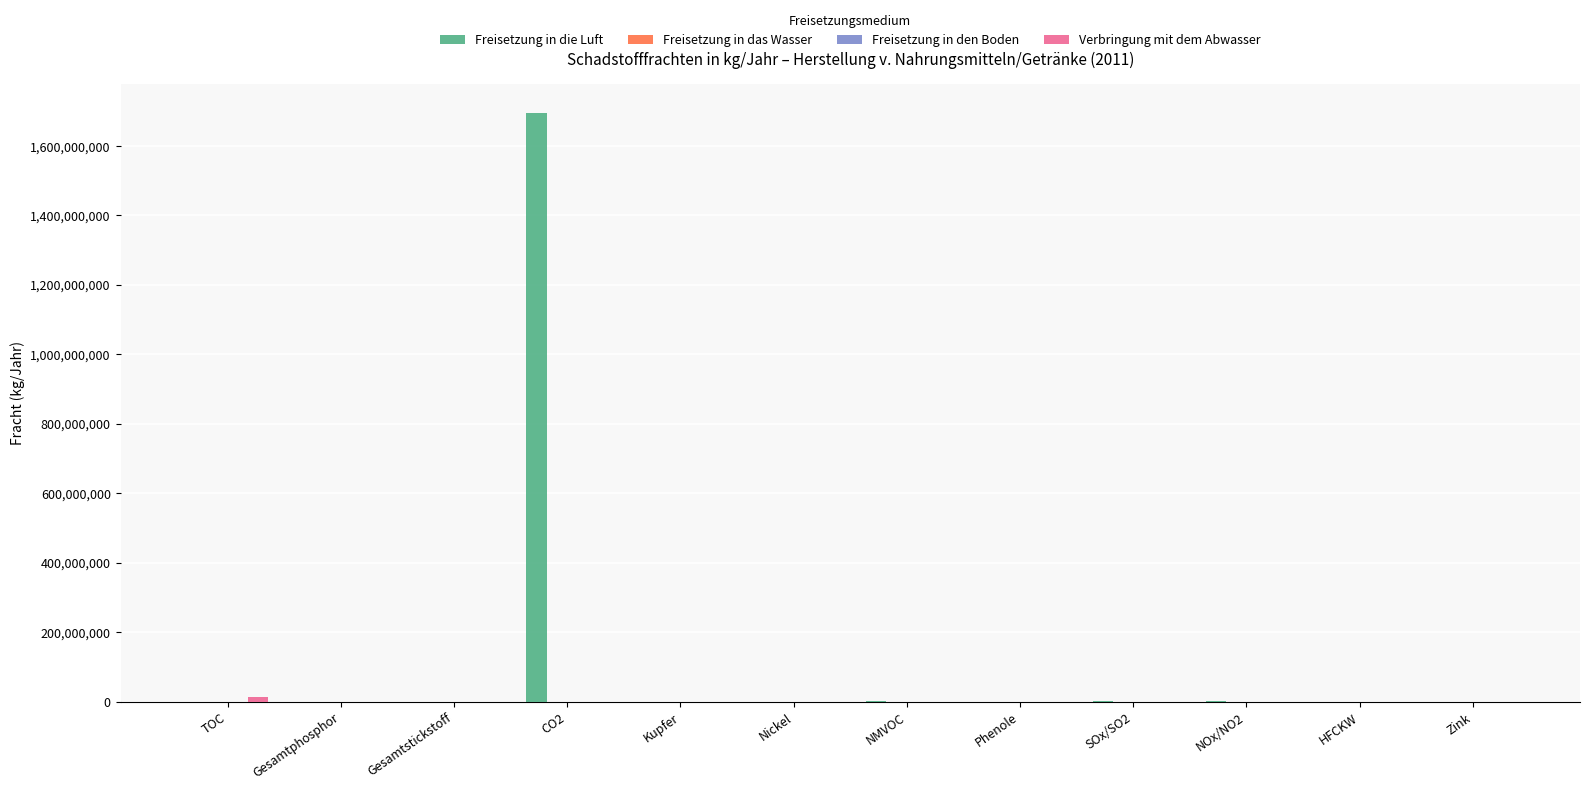

At which category is the sum across all series the highest?

CO2